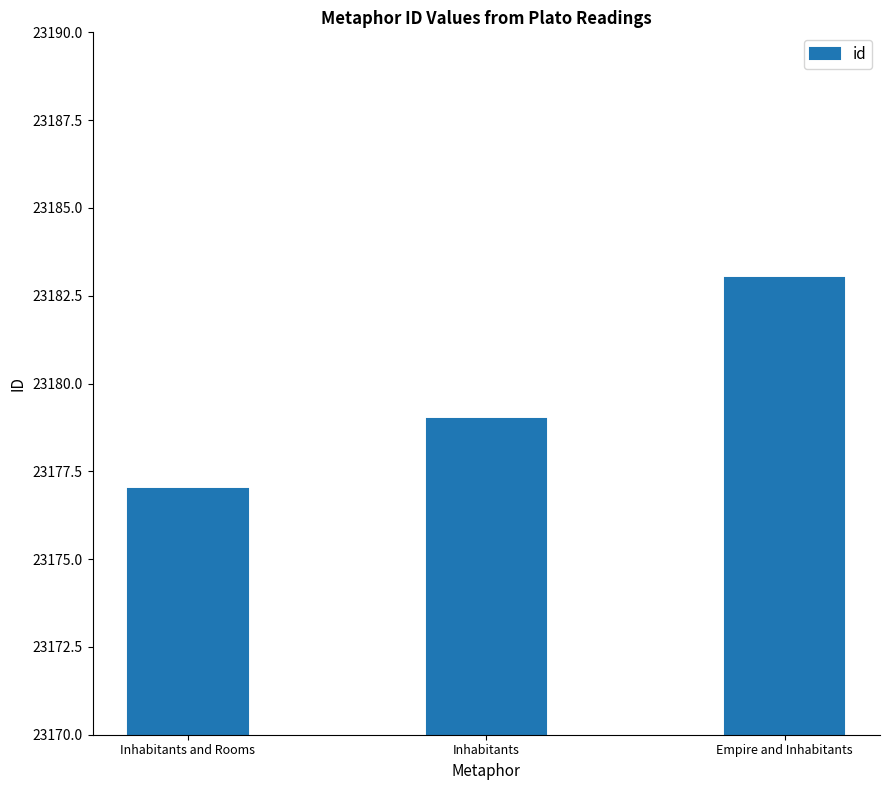

What is the average value?

23180